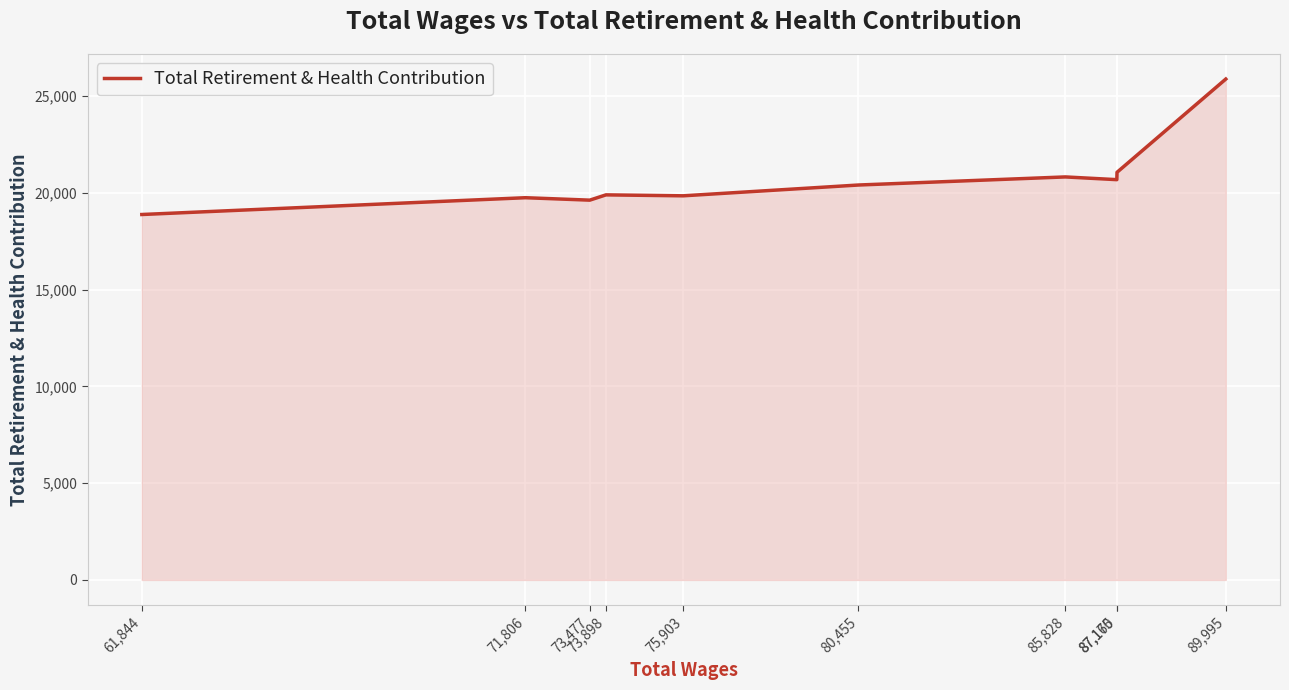

What is the minimum value shown in the chart?

18884